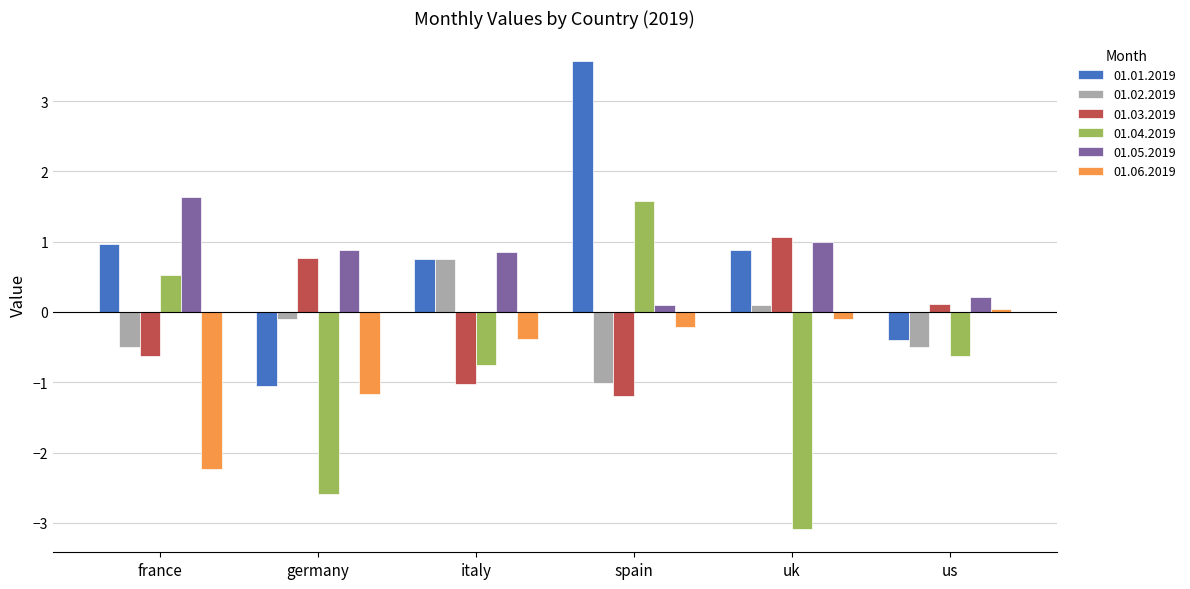

What is the value of the 01.02.2019 bar at the 5th from the left?

0.1